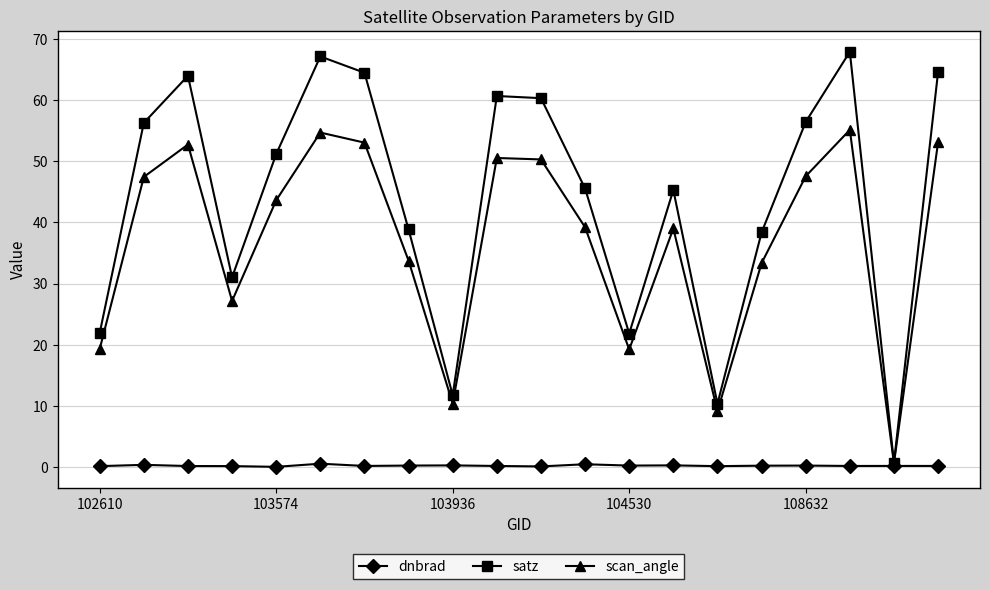

List the series in order of their overall mean, highest first.

satz, scan_angle, dnbrad